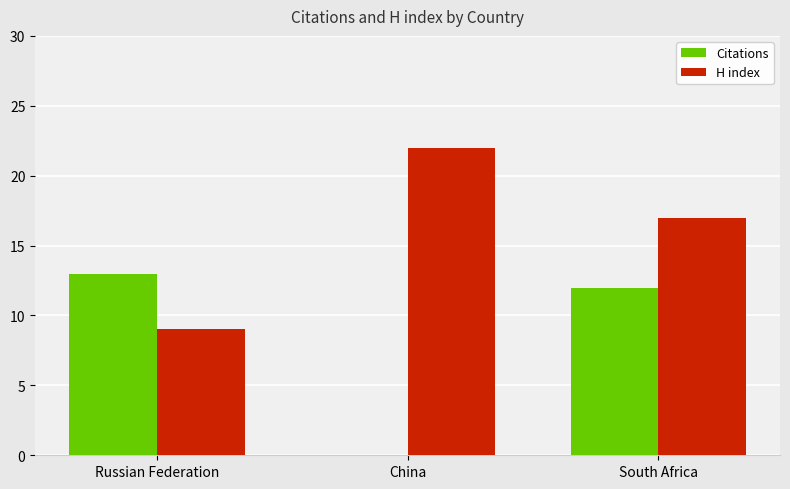

How many groups of bars are there?

3